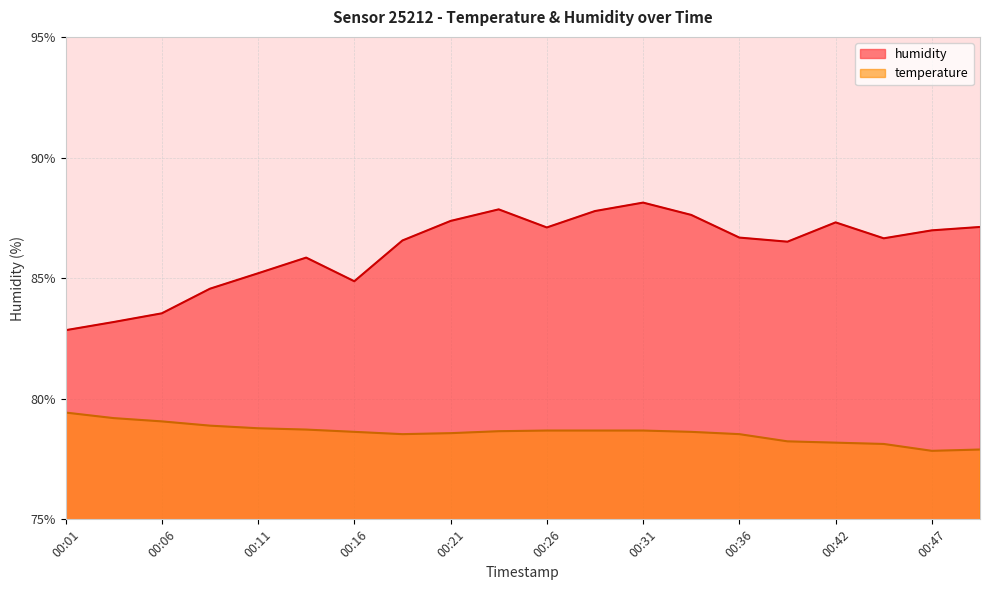

How many values in the temperature series exceed 78?

18